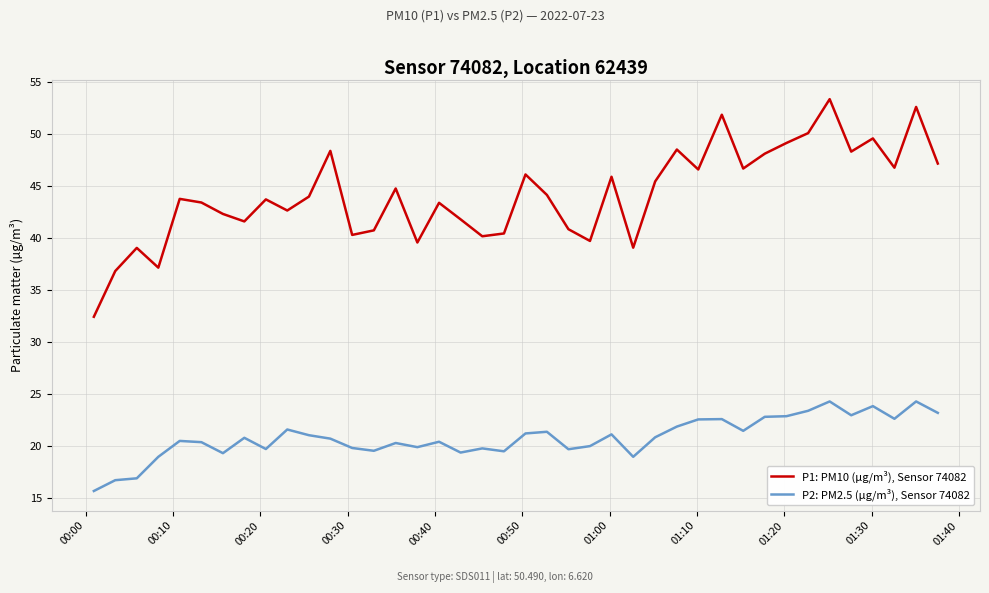

True or false: P1: PM10 (µg/m³), Sensor 74082 and P2: PM2.5 (µg/m³), Sensor 74082 cross at least once.

False